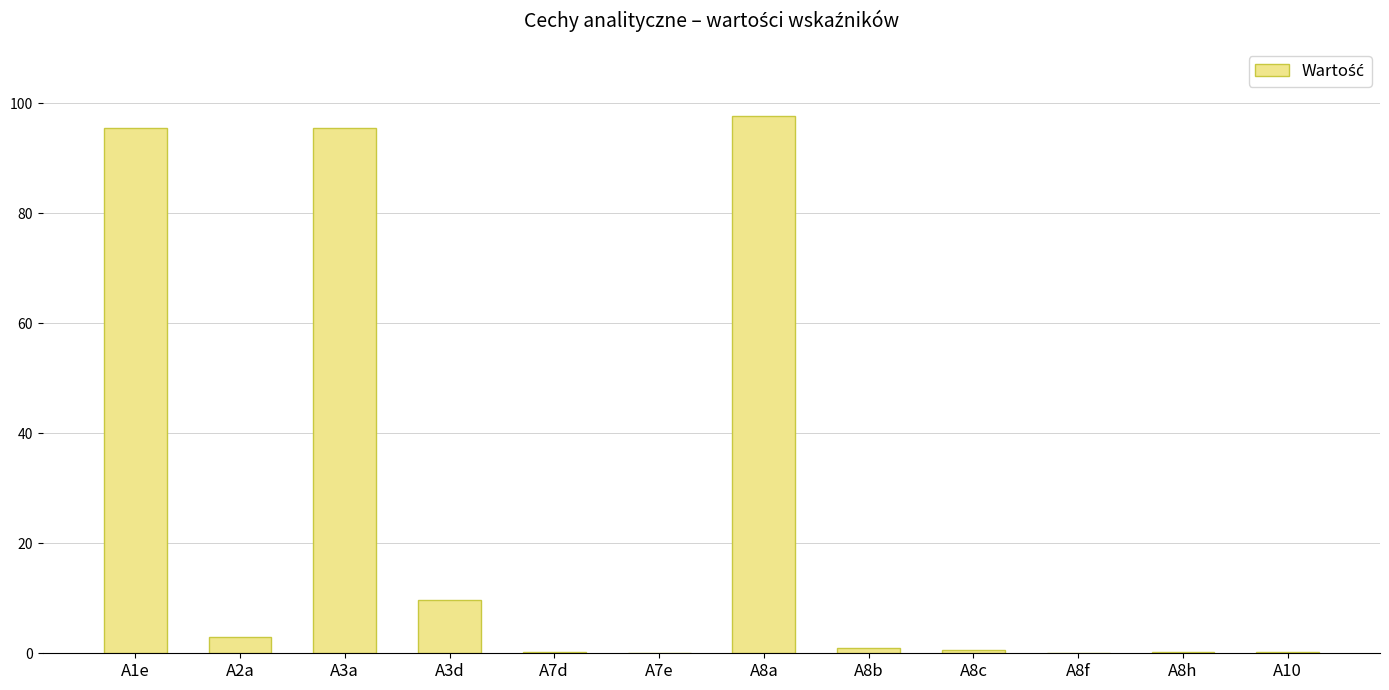

What is the ratio of the value at A8a to the value at A2a?

32.5